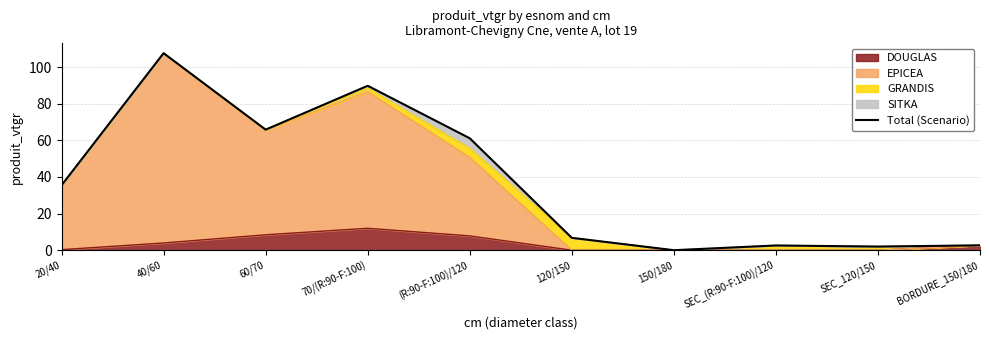

List the labels in order of value, largest first.

40/60, 70/(R:90-F:100), 60/70, (R:90-F:100)/120, 20/40, 120/150, BORDURE_150/180, SEC_(R:90-F:100)/120, SEC_120/150, 150/180